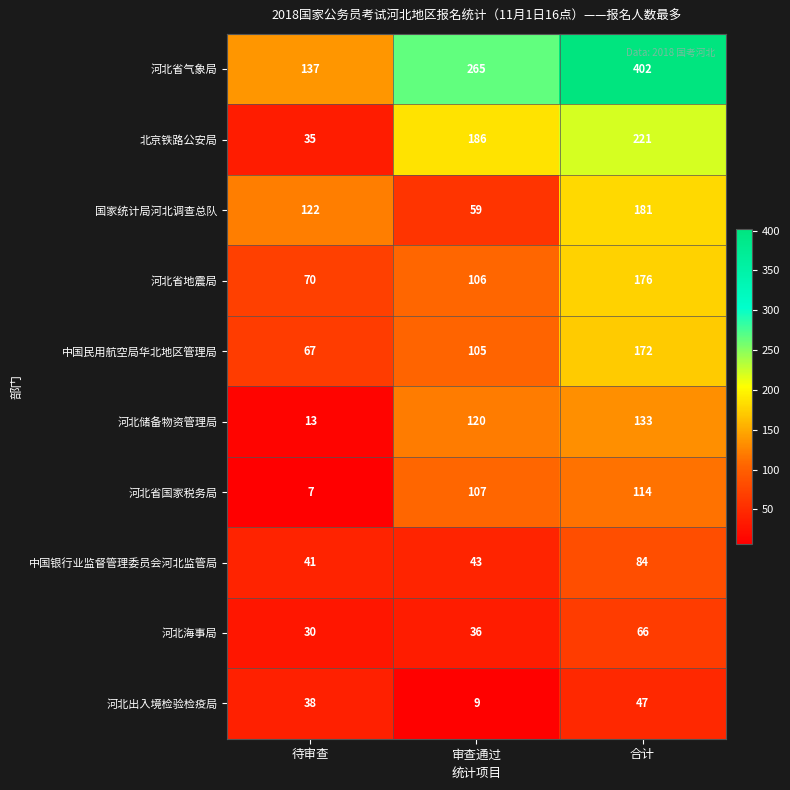

What is the spread (max minus min) of values at 待审查?

130